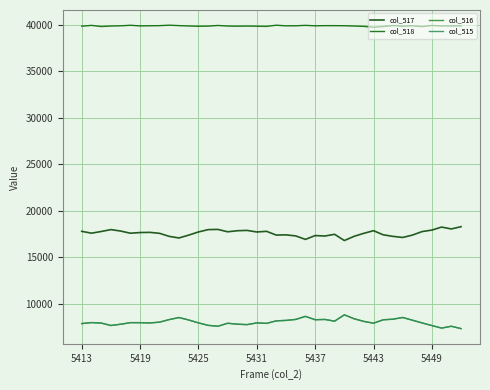

What are all the series names shown in the legend?

col_517, col_518, col_516, col_515